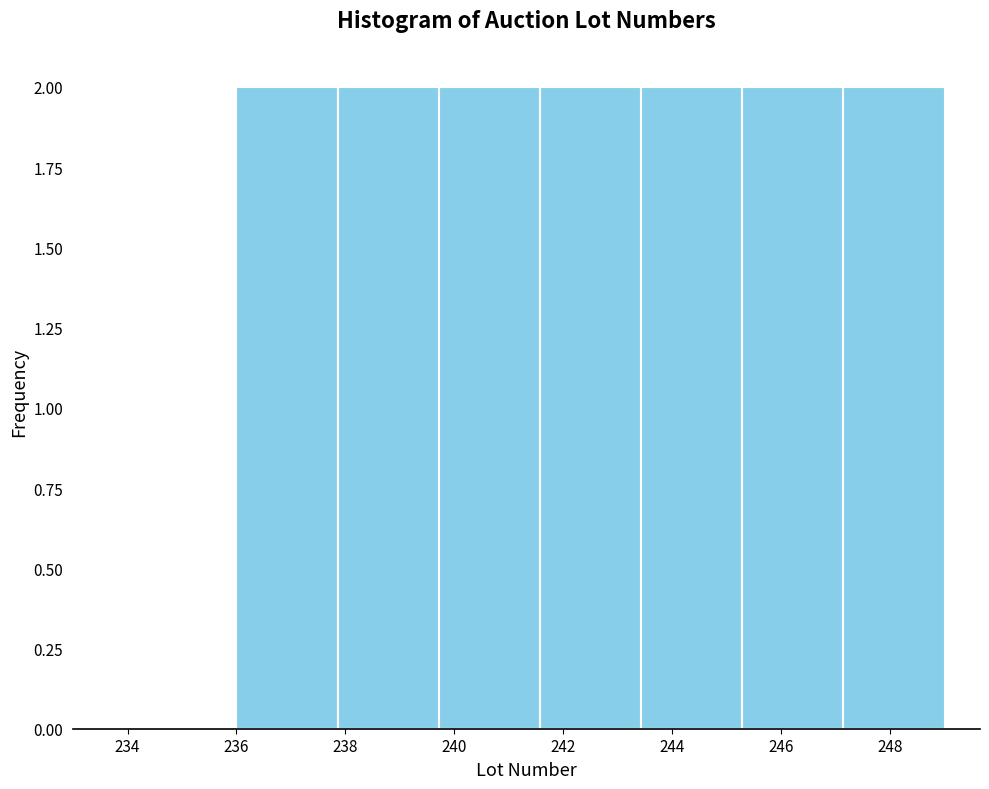

How tall is the bar that spans 237.8 to 239.8 on the x-axis? Neither the bar edges nor the heights are printed on the chart, so give them approximately, as read against the axes.

2